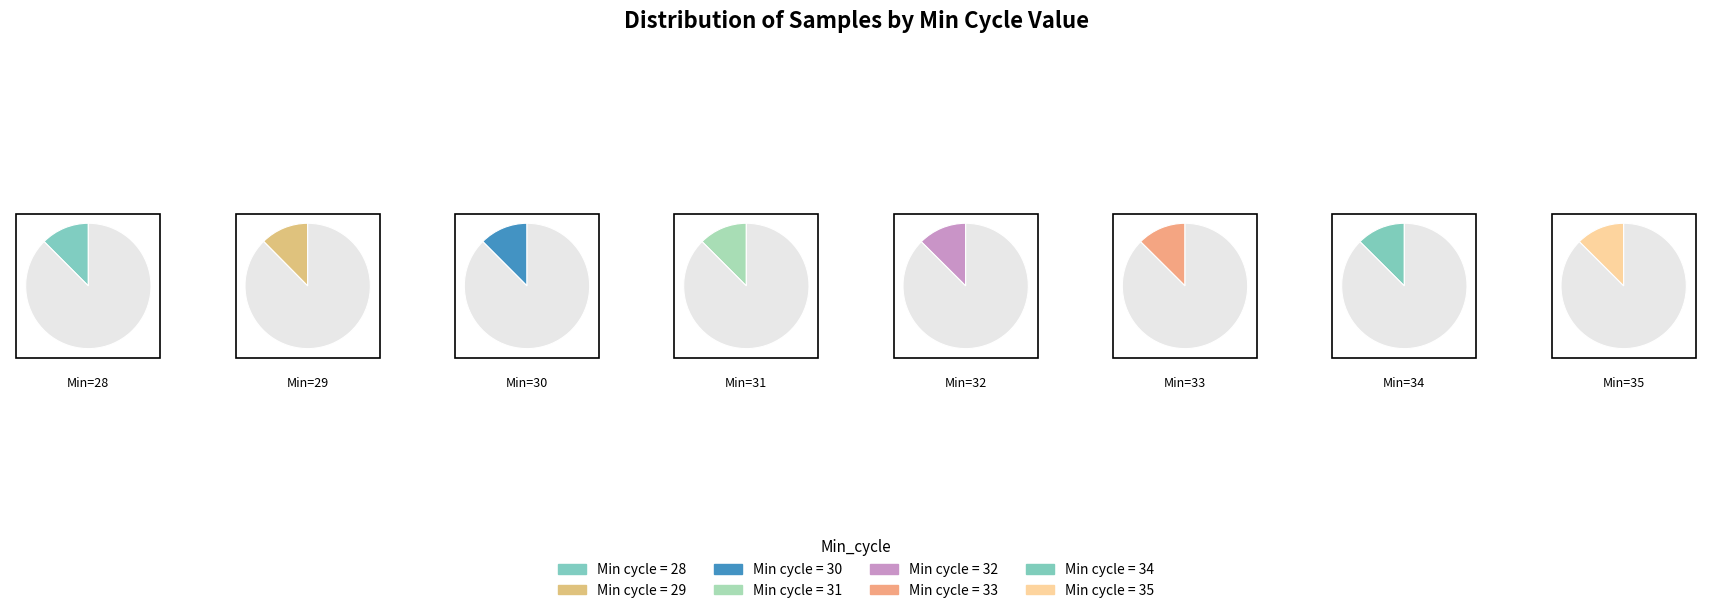

Is it true that Min_cycle=35 is 19% of the pie?

False